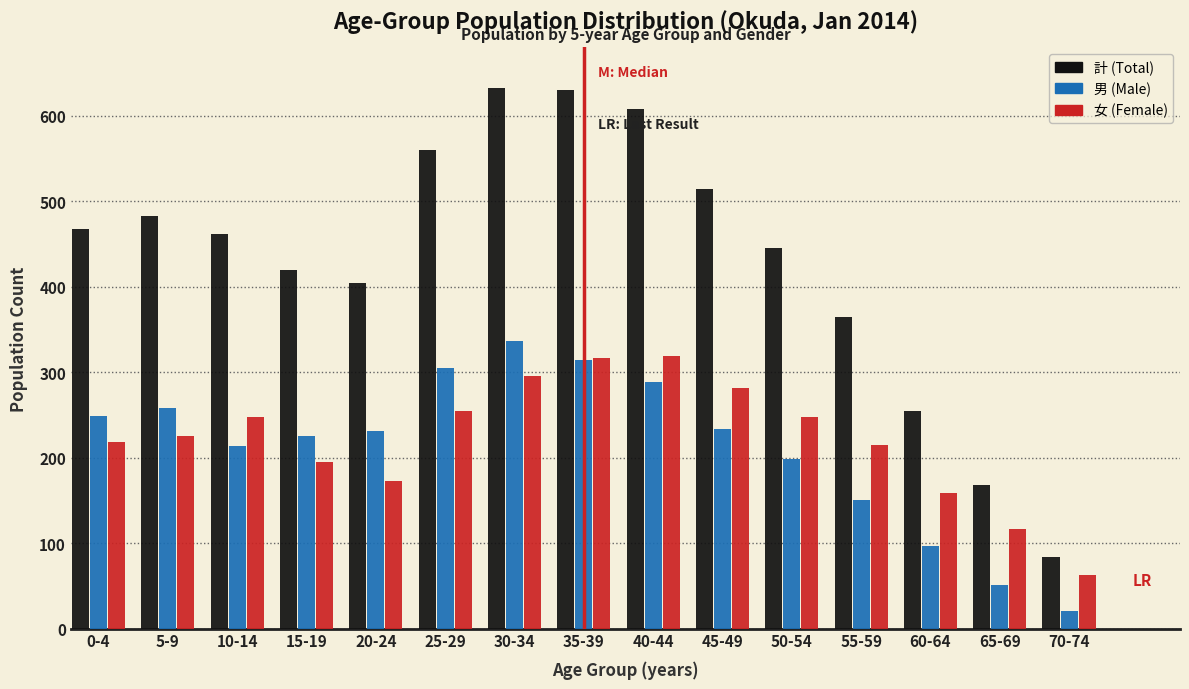

The value of 女 (Female) at 65-69 is 189. True or false?

False